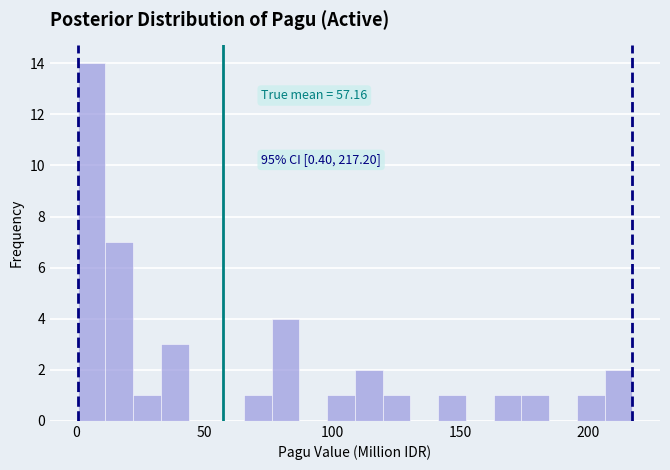

Around what value on the x-axis is the tallest bar? Give the approximate position of its centre, as read against the axis.

5